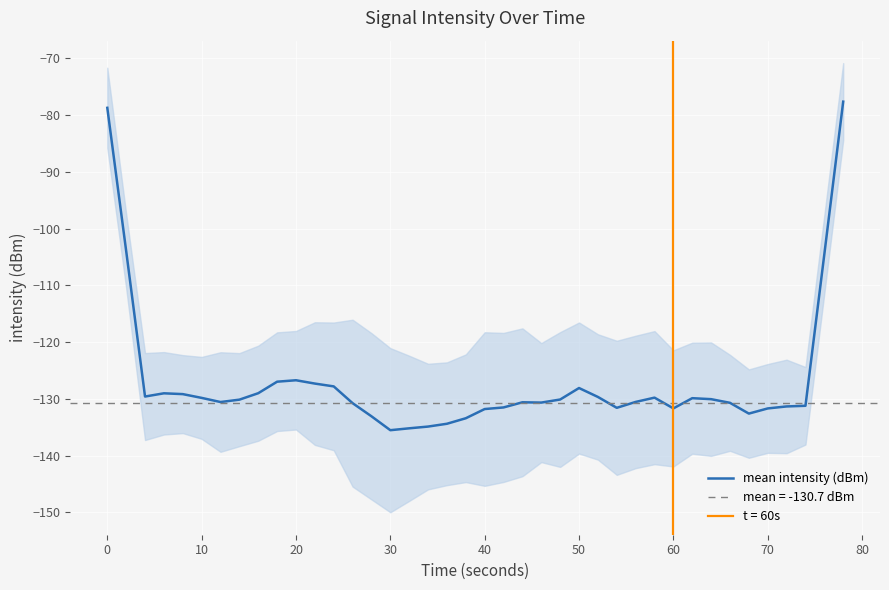

What is the minimum value for mean intensity (dBm)?

-135.5